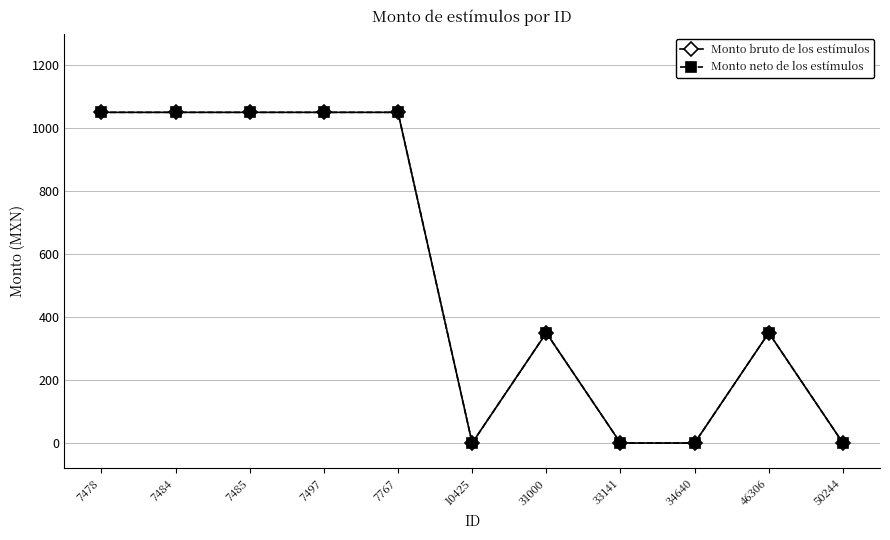

Reading left to right, transcribe all the data shown in this chart.

Monto bruto de los estímulos: 7478=1050	7484=1050	7485=1050	7497=1050	7767=1050	10425=0	31000=350	33141=0	34640=0	46306=350	50244=0
Monto neto de los estímulos: 7478=1050	7484=1050	7485=1050	7497=1050	7767=1050	10425=0	31000=350	33141=0	34640=0	46306=350	50244=0